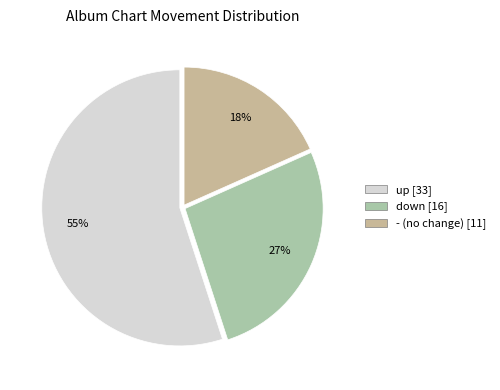

Which category has the biggest portion of the pie?

up